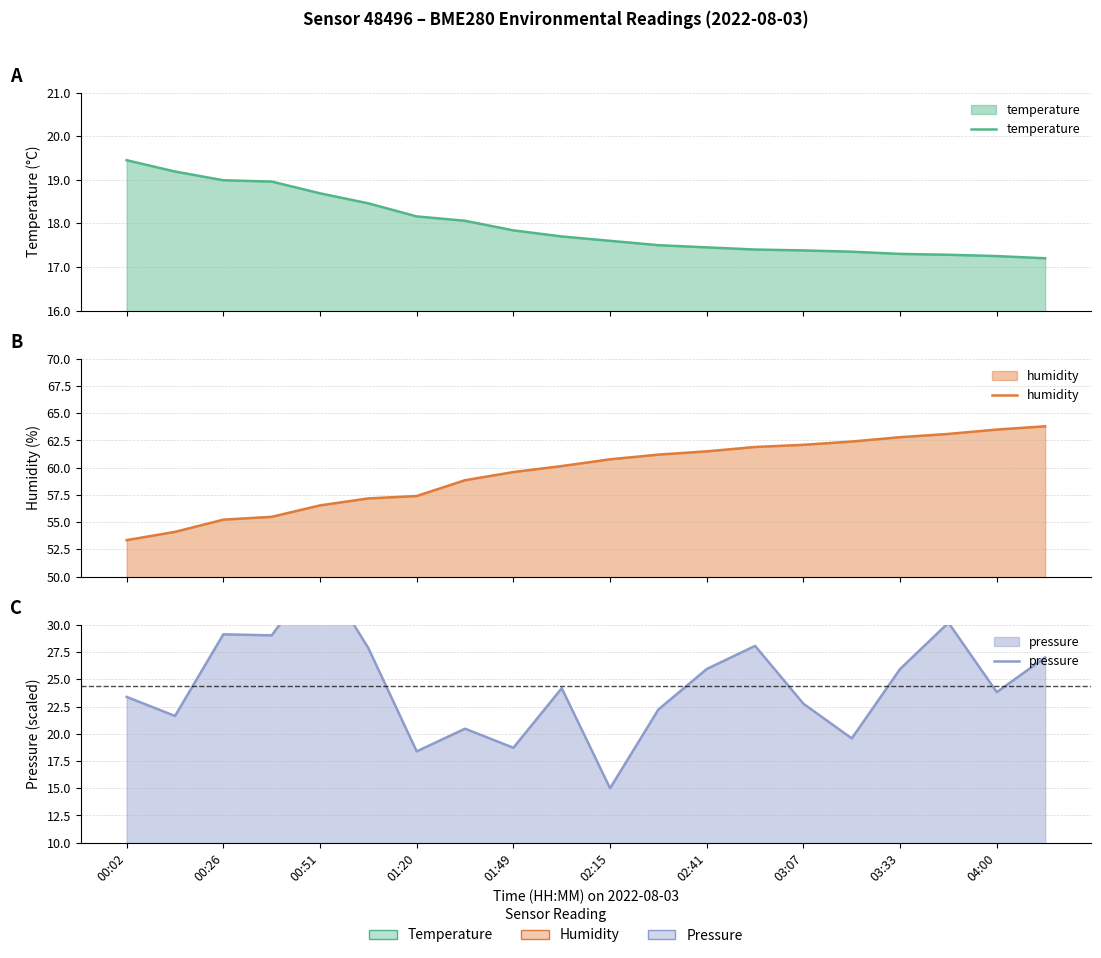

True or false: temperature and humidity intersect in this chart.

False